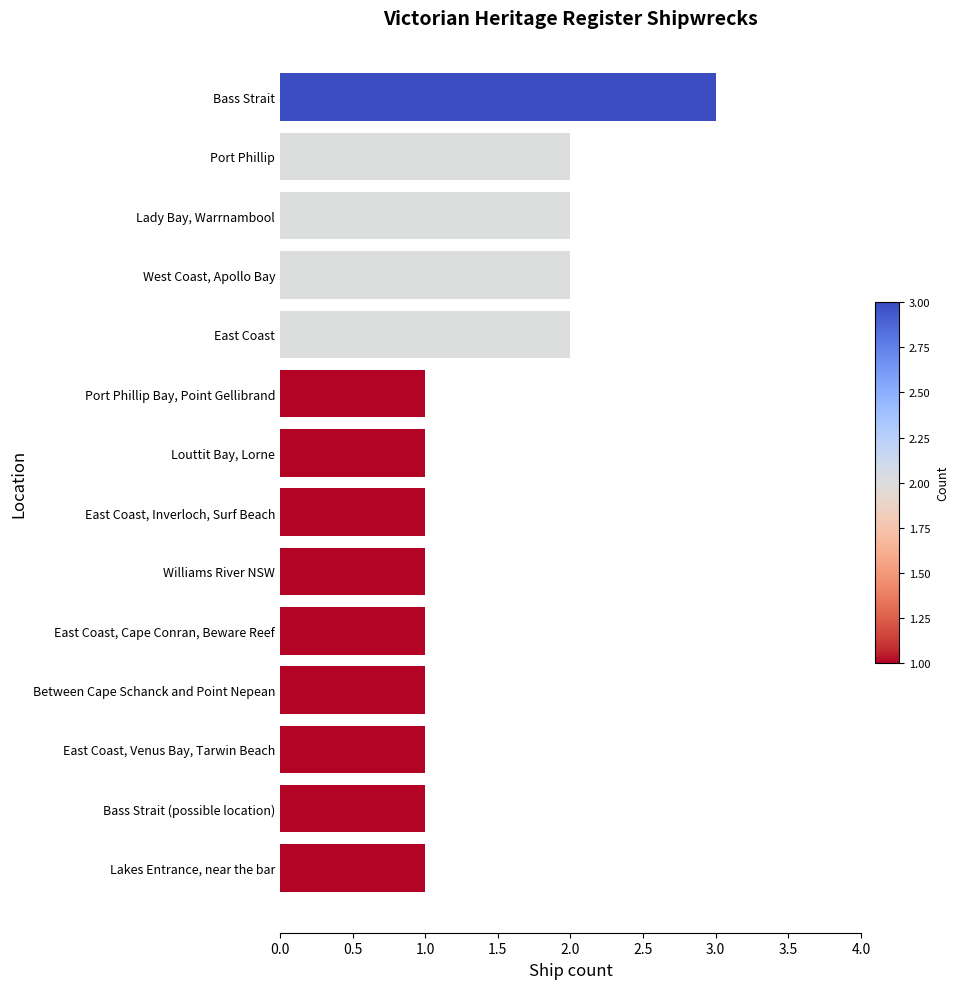

Which label corresponds to the largest value in the chart?

Bass Strait